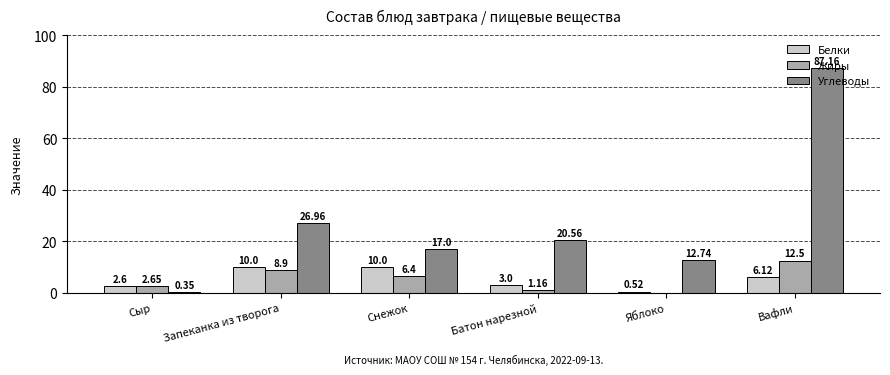

At which label is Белки closest to 5?

Вафли